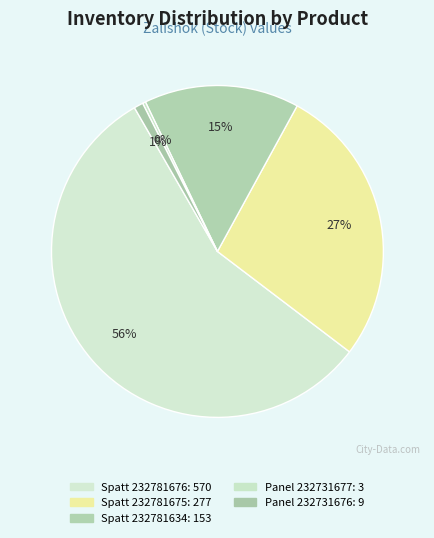

Which slice represents more than half of the pie?

Edge of Alvic Spatt (232781676)